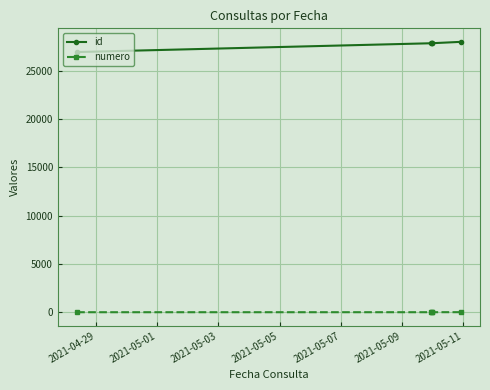

What is the value of the id point at the 1st from the left?

26925